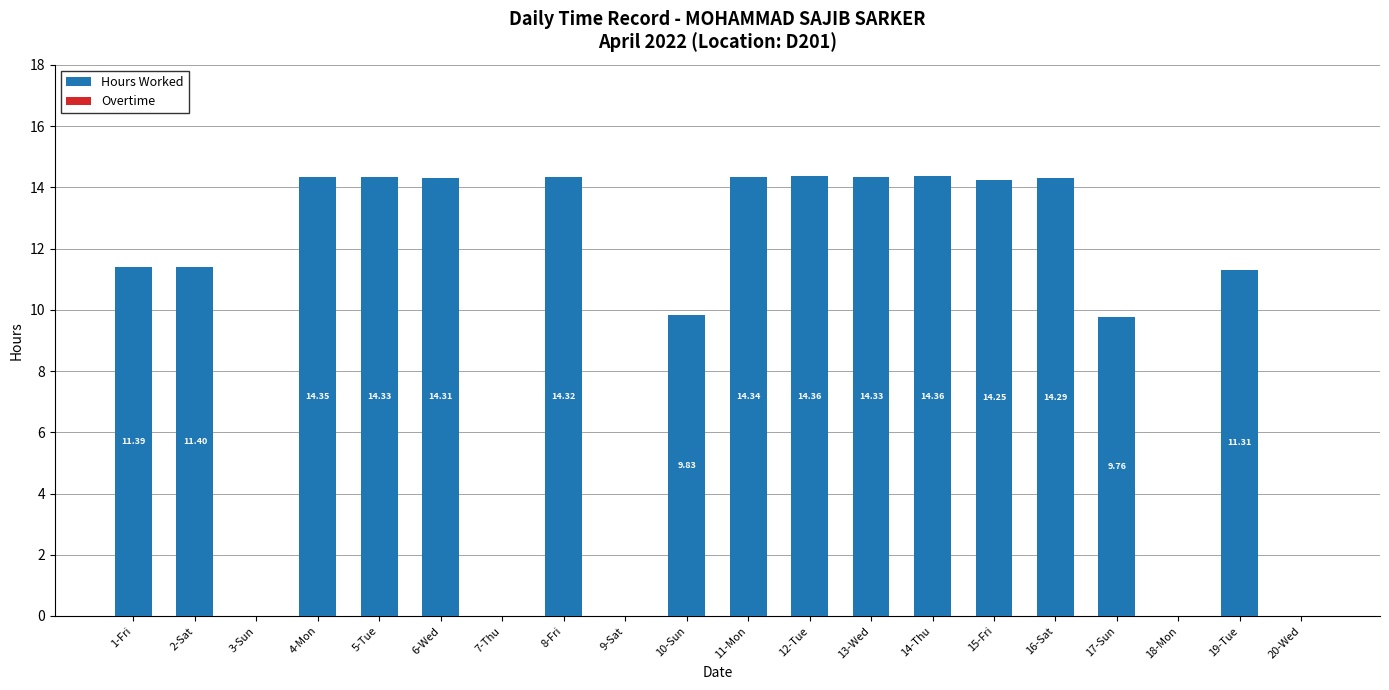

What is the change in value from 7-Thu to 16-Sat?

+14.3